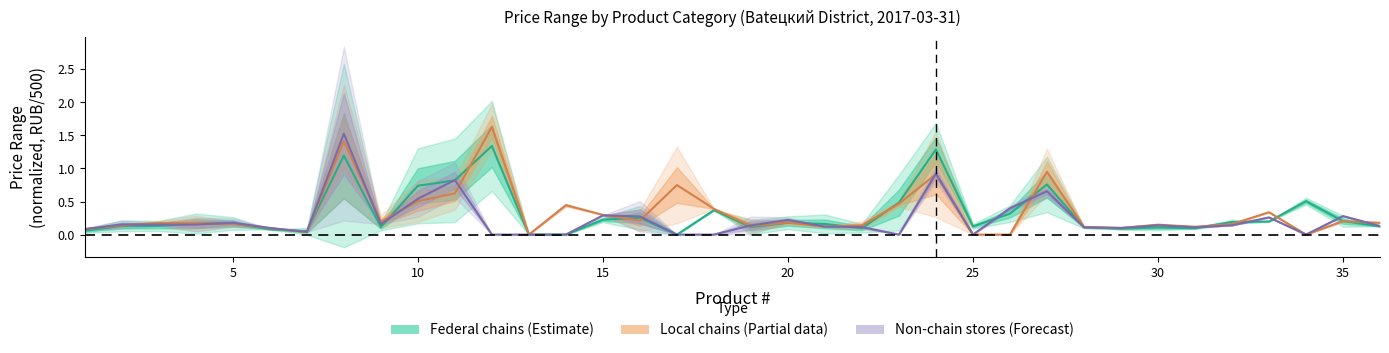

Is this an area chart (filled region under the line)?

No